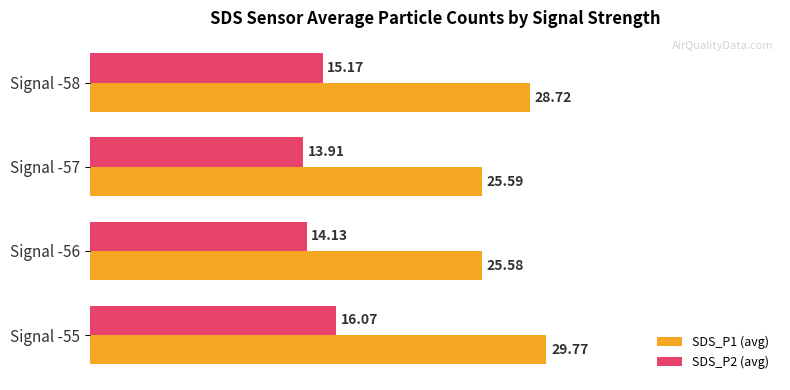

At how many categories does at least one series exceed 20?

4